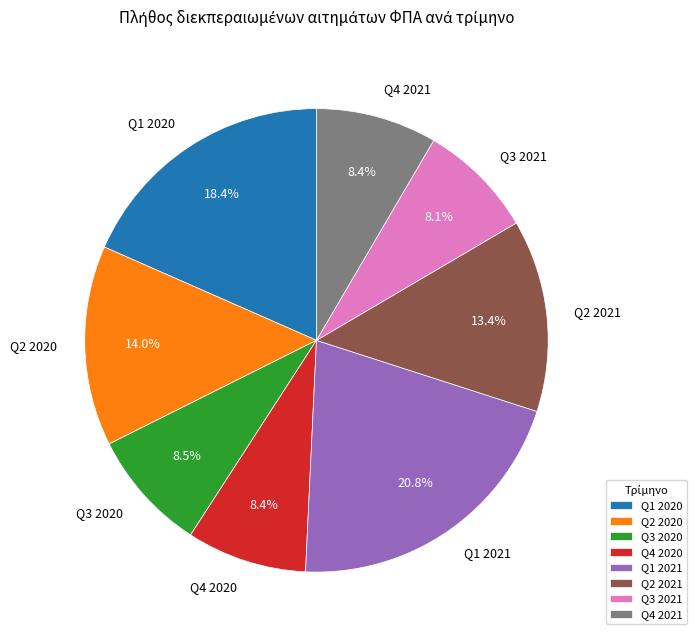

To the nearest percent, what is the combined percentage of Q2 2021 and Q3 2020?

22%